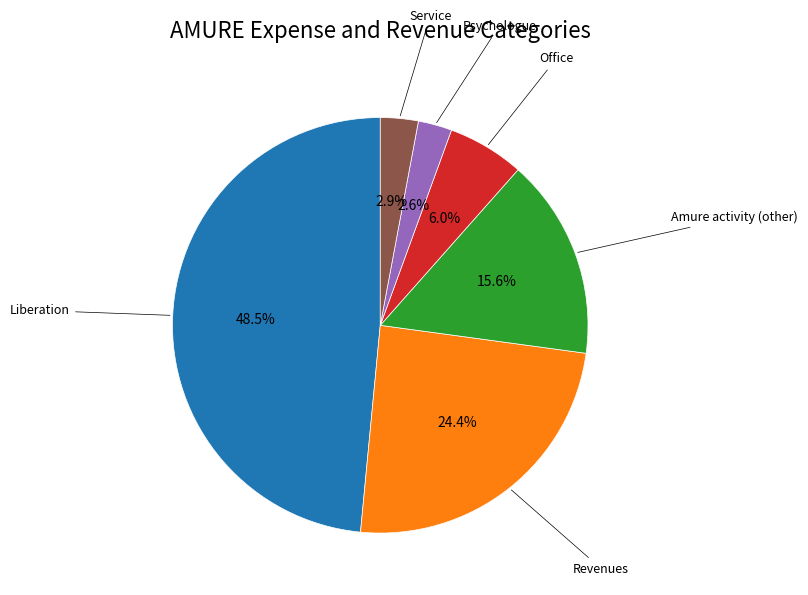

Is there a majority slice in this chart?

No